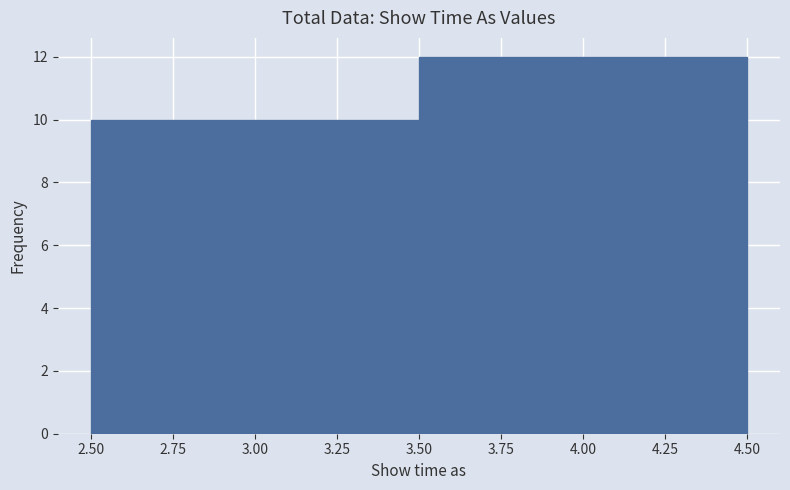

Reading left to right, transcribe this chart: for each bar, give the range it covers on the x-axis and its height. The values are not printed on the chart, so give them approximately, as read against the axis.

2.50 to 3.50: 10
3.50 to 4.50: 12